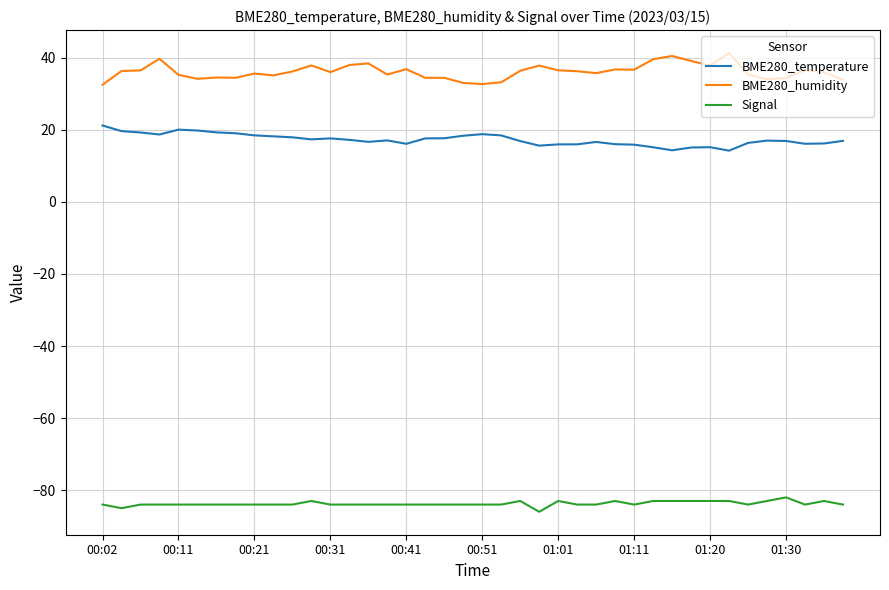

List the series in order of their peak value, lowest first.

Signal, BME280_temperature, BME280_humidity